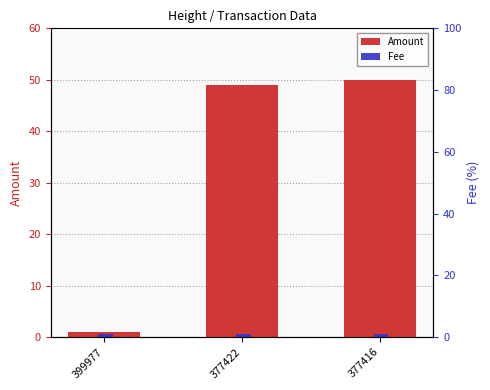

What is the sum of all Amount values?

100